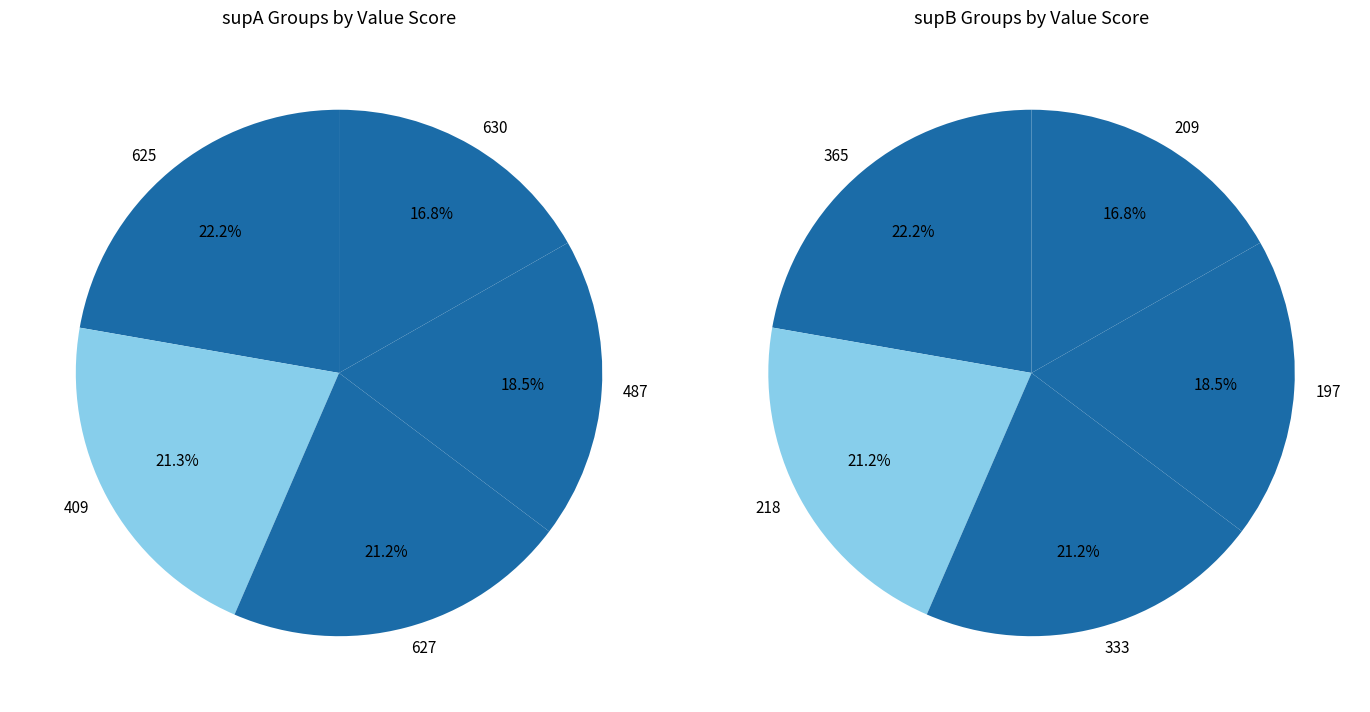

To the nearest percent, what portion does supA=409 represent?

21%